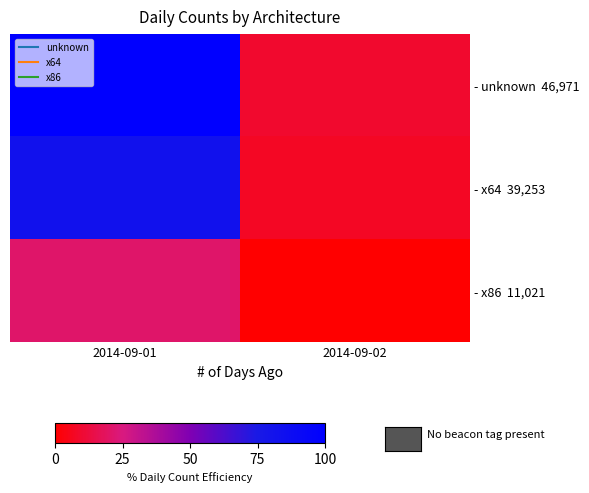

Between 2014-09-02 and 2014-09-01, which is larger?

2014-09-01